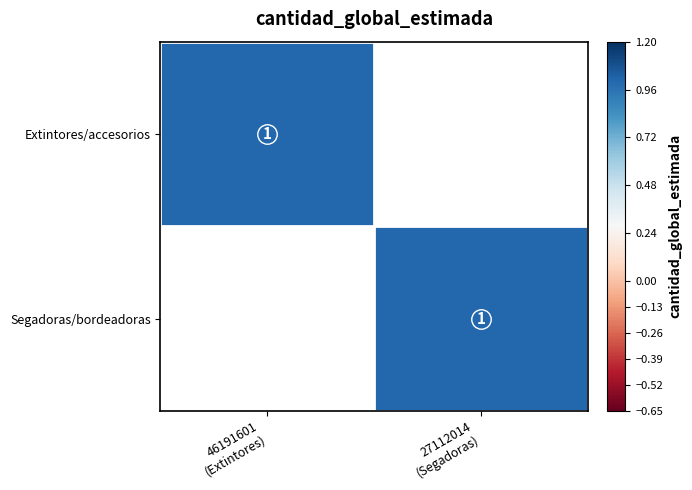

Count the Segadoras/bordeadoras values in the range 0 to 1.

2